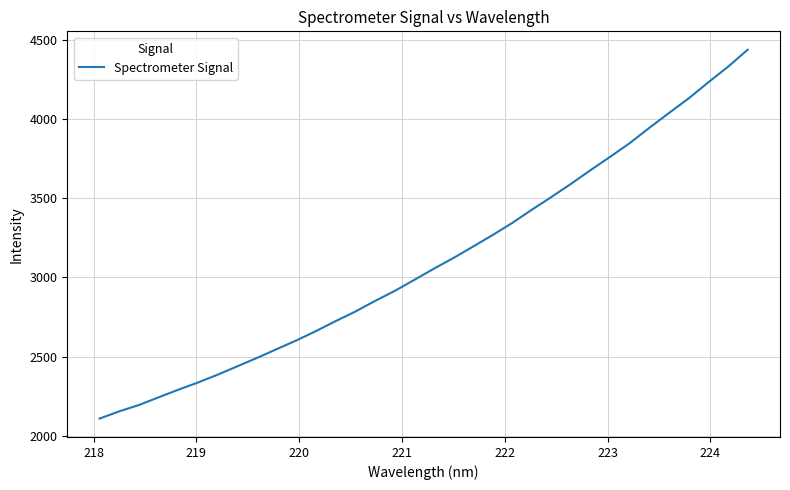

What is the difference between the maximum and minimum values?

2332.5